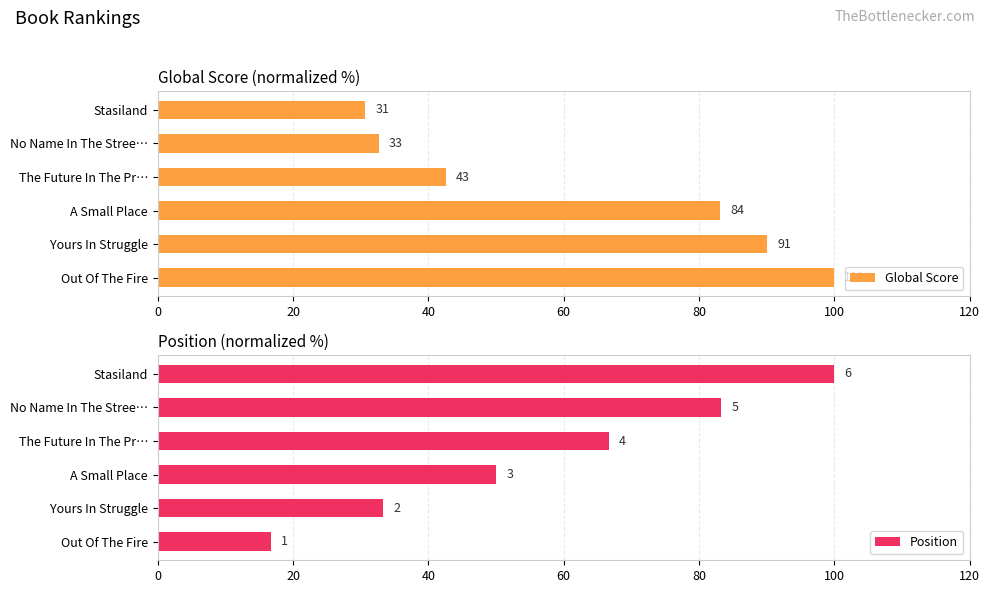

List the series in order of their peak value, lowest first.

Global Score, Position